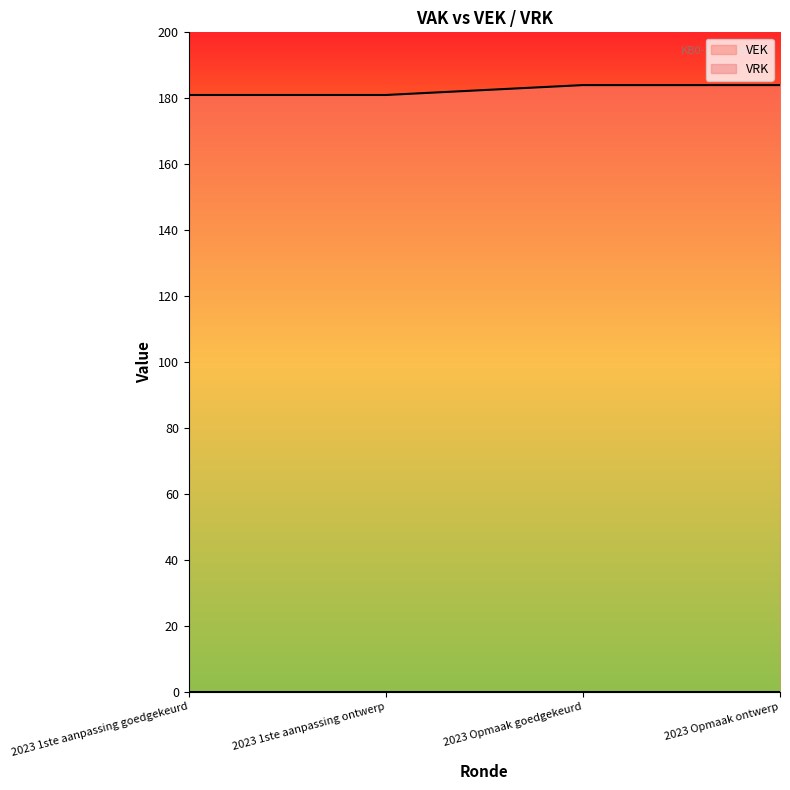

What is the difference between the values at 2023 1ste aanpassing goedgekeurd and 2023 Opmaak ontwerp?

3